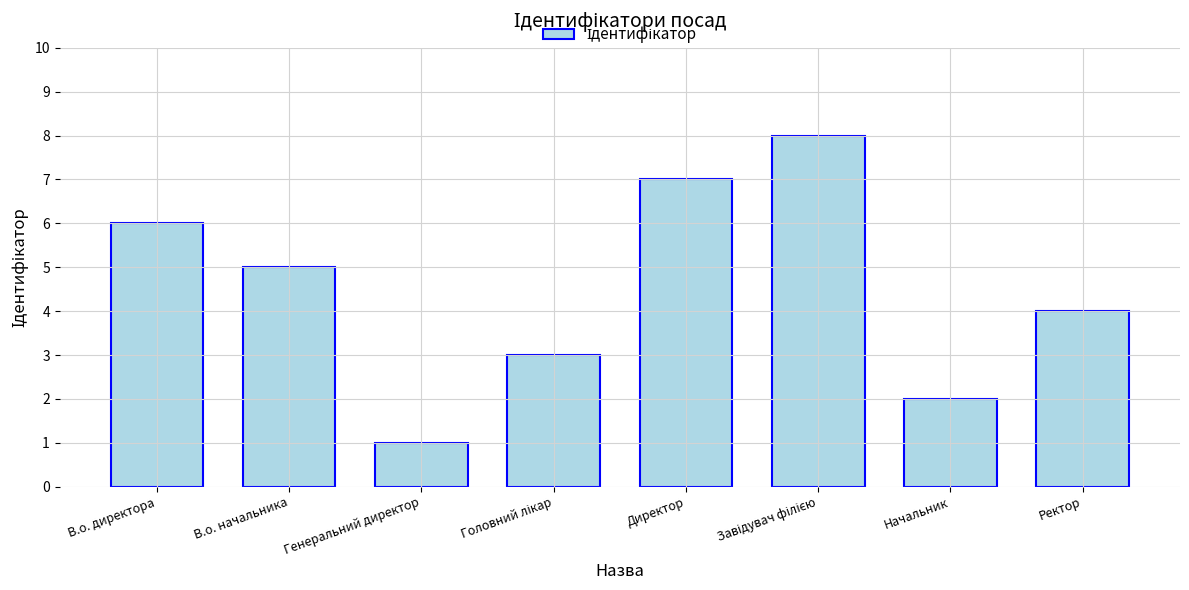

What position from the right is Директор?

4